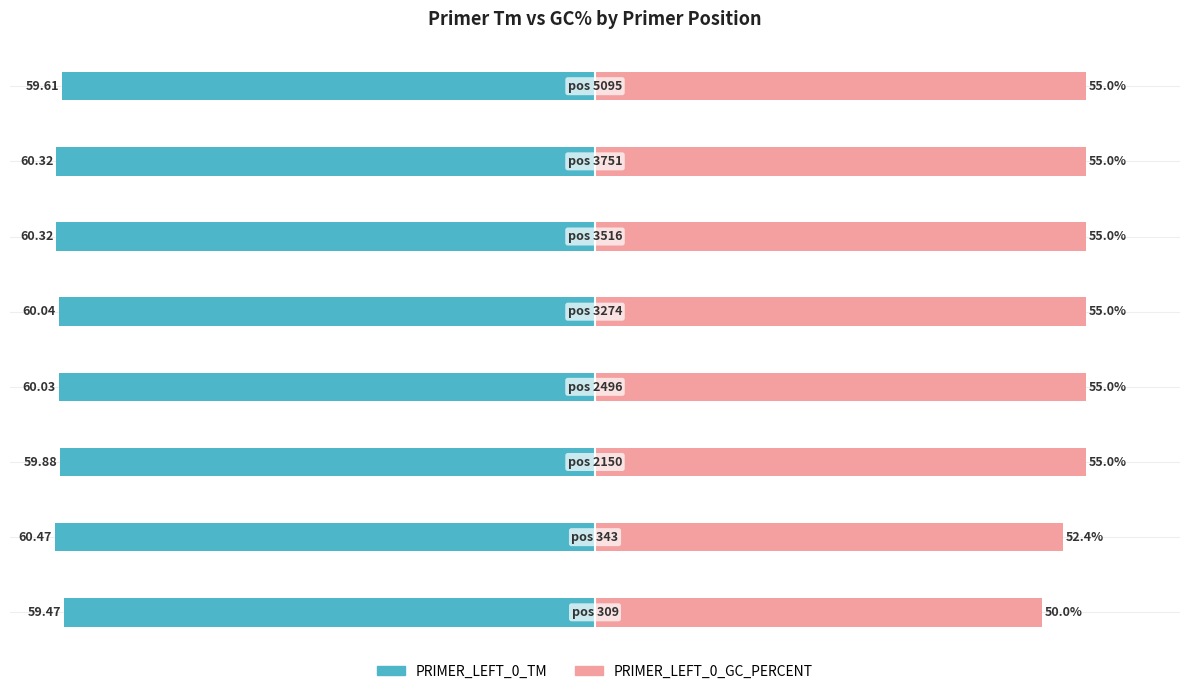

How many values in the PRIMER_LEFT_0_TM series are below -60?

5